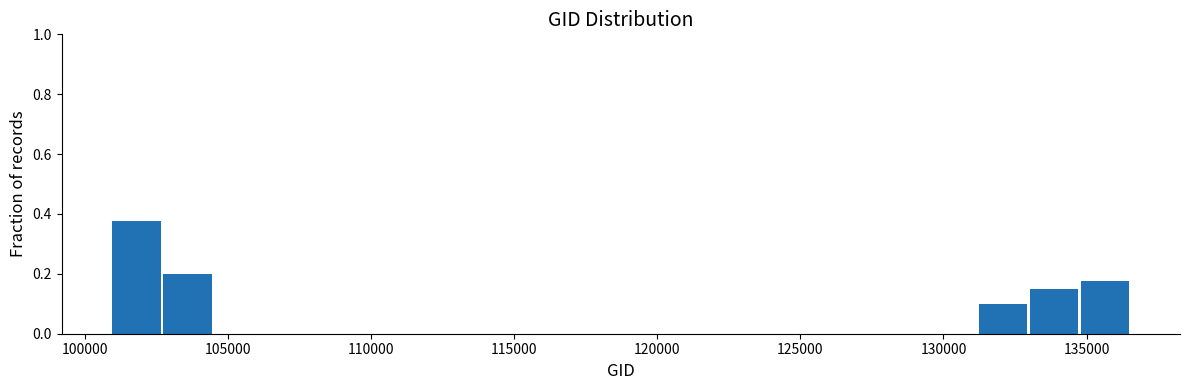

Around what value on the x-axis is the tallest bar? Give the approximate position of its centre, as read against the axis.

102000